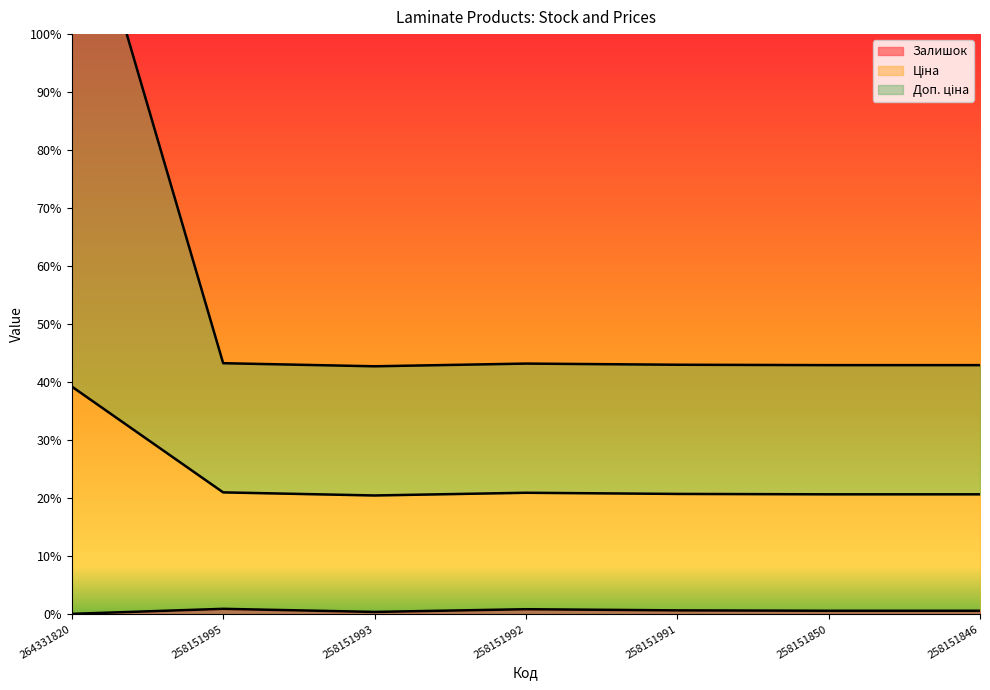

True or false: Залишок and Доп. ціна cross at least once.

False